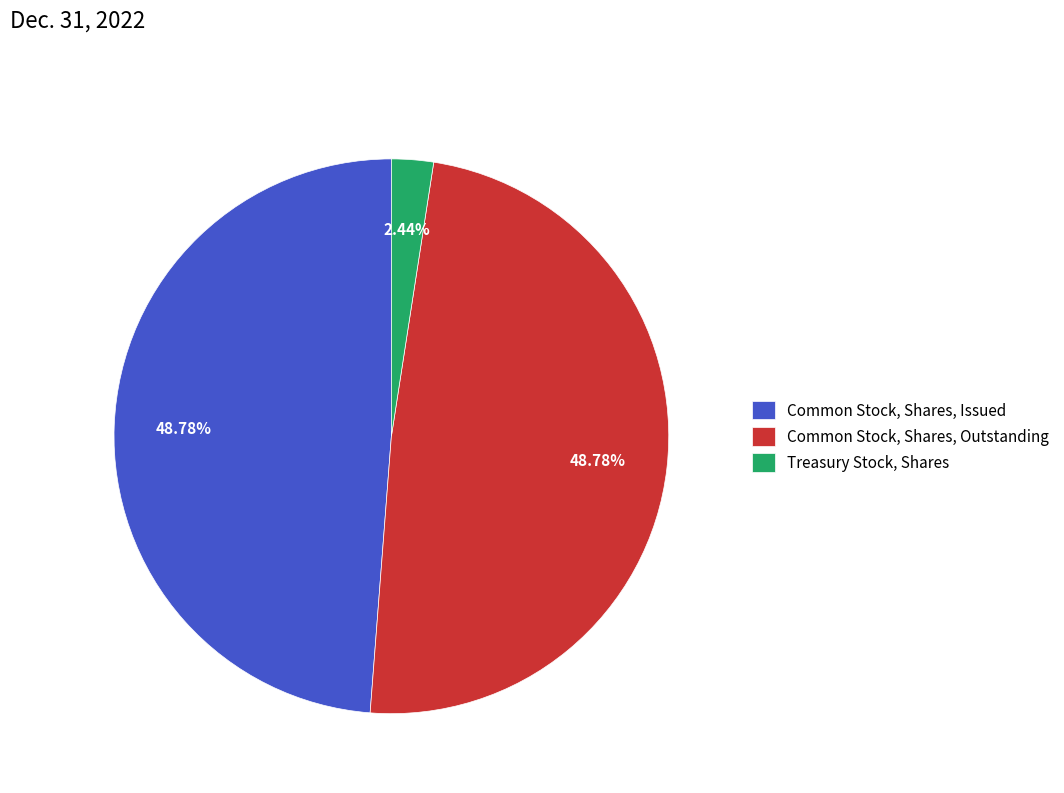

What is the smallest slice in the pie chart?

Treasury Stock, Shares